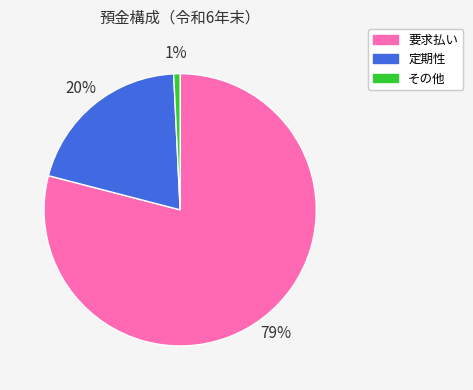

Rank the categories by value from highest to lowest.

要求払い, 定期性, その他